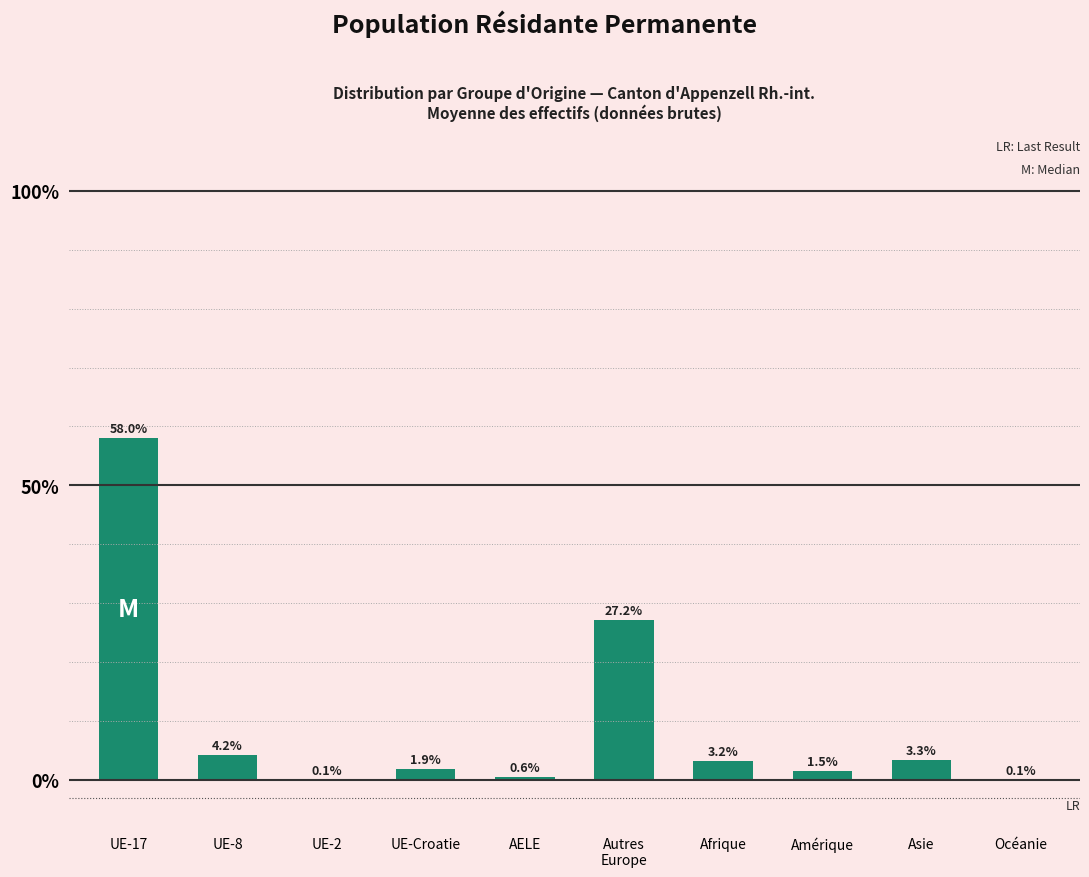

What is the change in value from Afrique to Asie?

+0.1